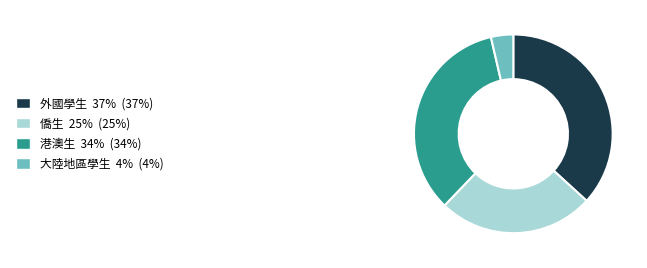

Does any single category account for the majority?

No